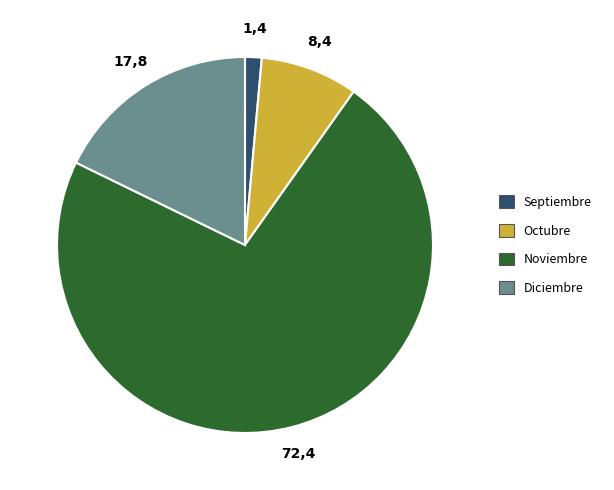

Between Noviembre and Octubre, which is larger?

Noviembre